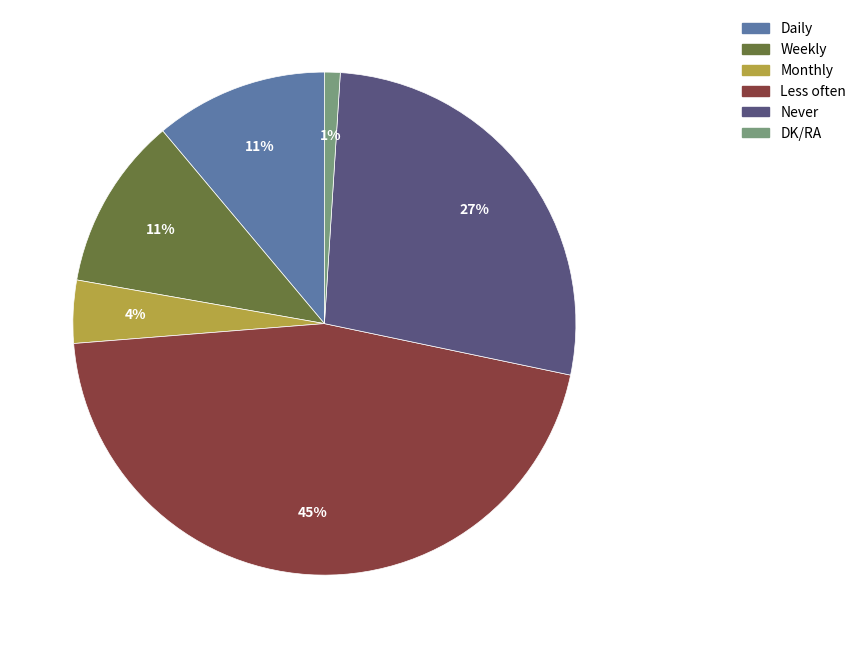

Do Monthly and Daily together represent more than half of the pie?

No